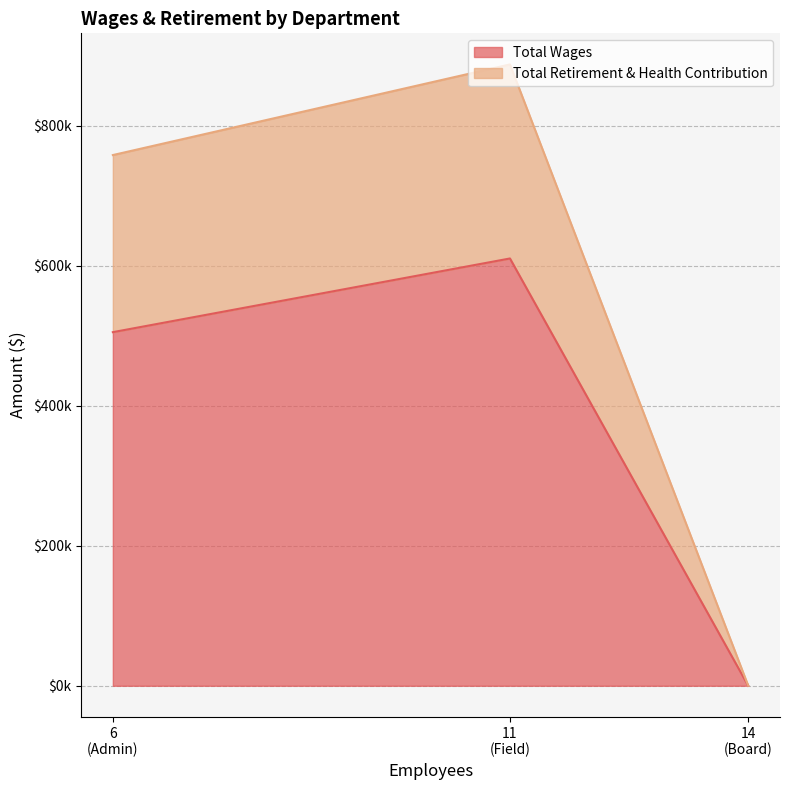

What is the difference between the Total Retirement & Health Contribution values at Admin and Board?

253079